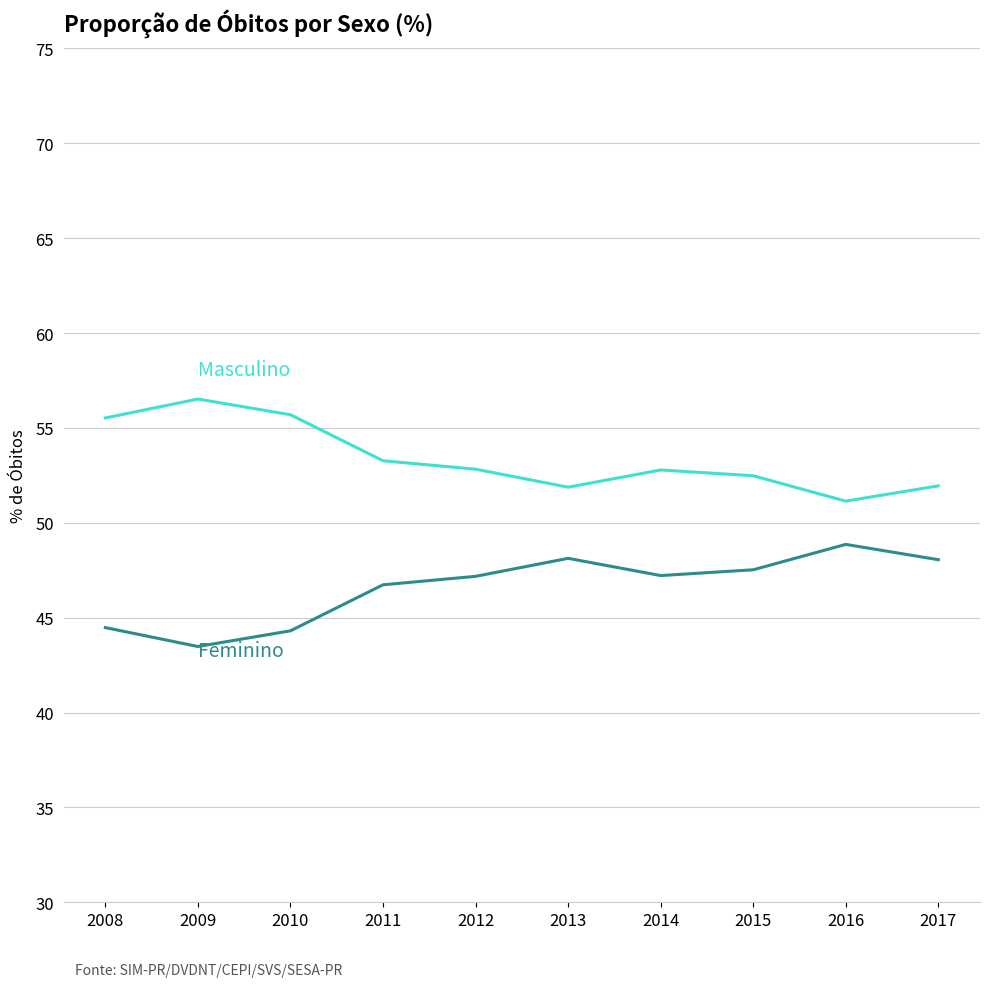

What is the spread (max minus min) of values at 2008?

11.0